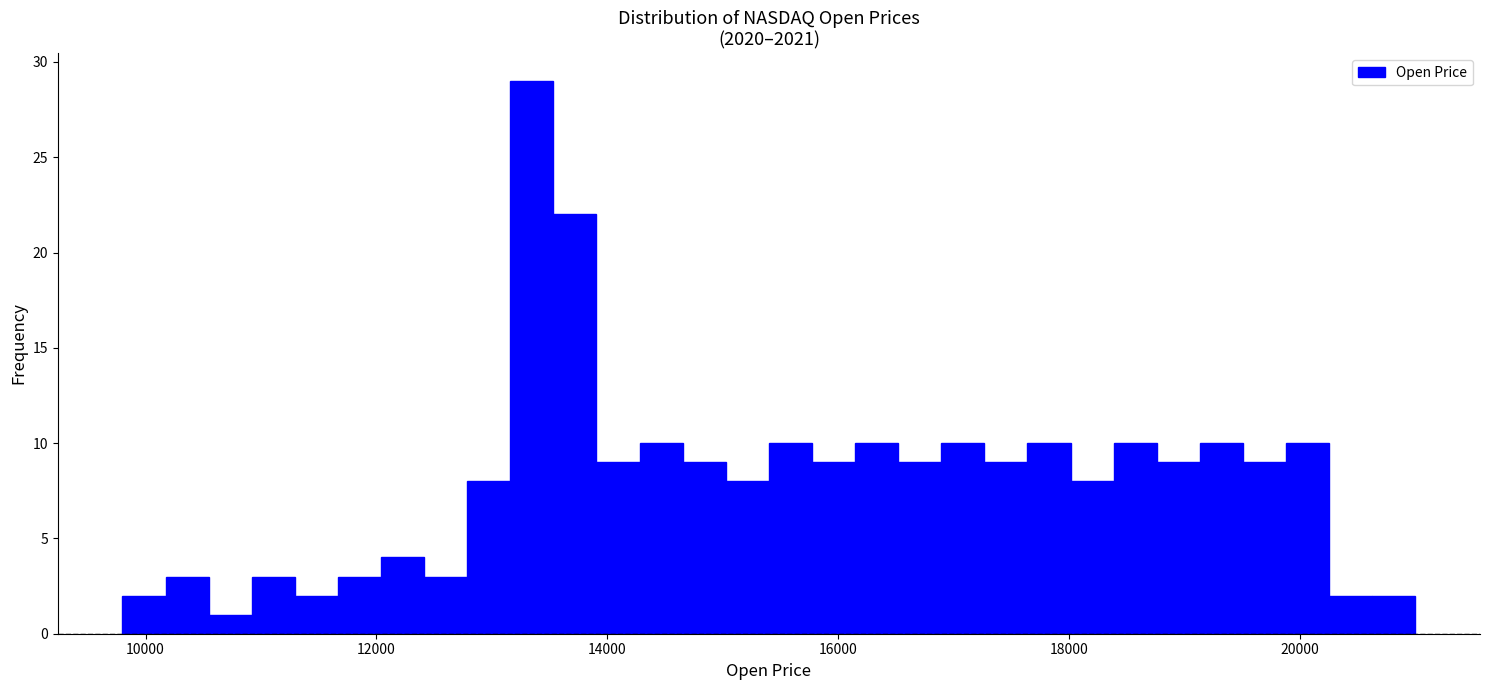

Read against the x-axis, roughly where is the centre of the tallest bar?

13400